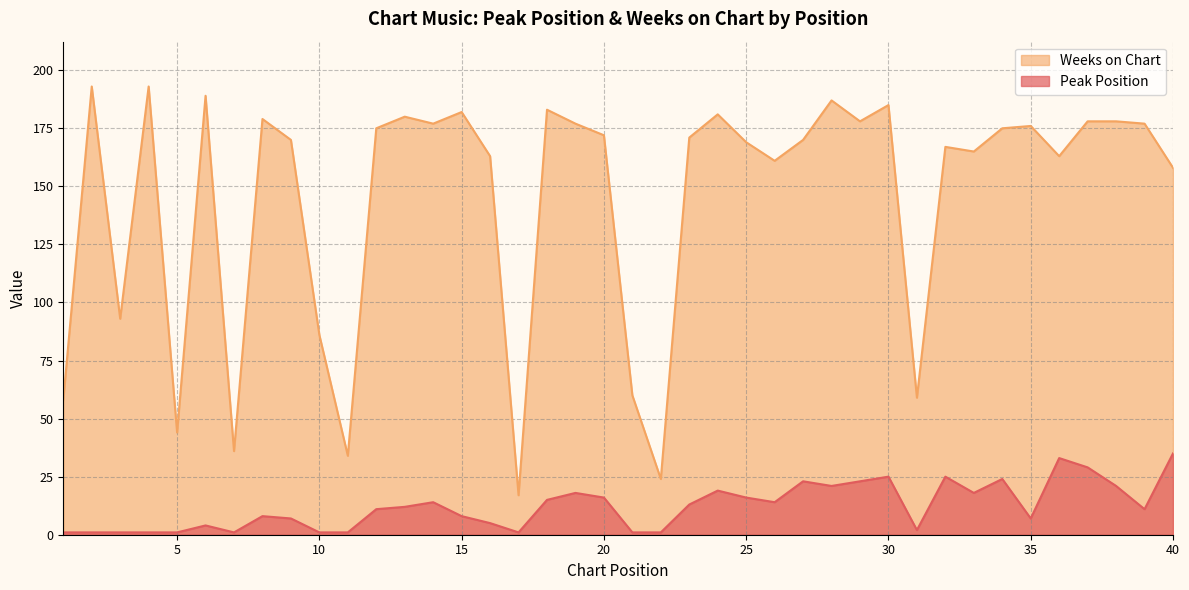

In Weeks on Chart, how many points are lower than both neighbors (excluding endpoints)?

12